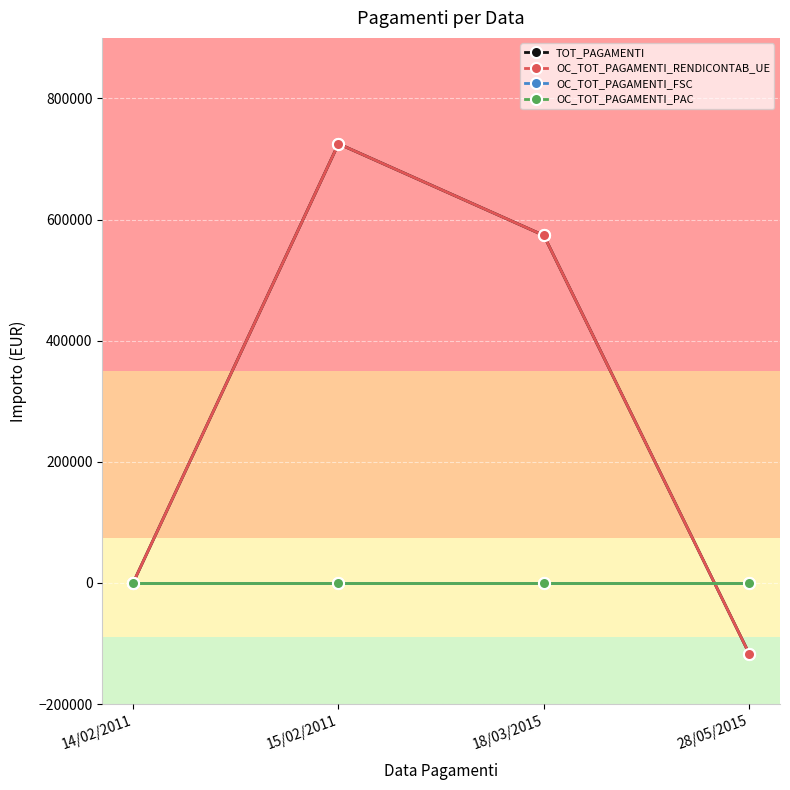

The TOT_PAGAMENTI series shows 725171.1 at 15/02/2011. True or false?

True